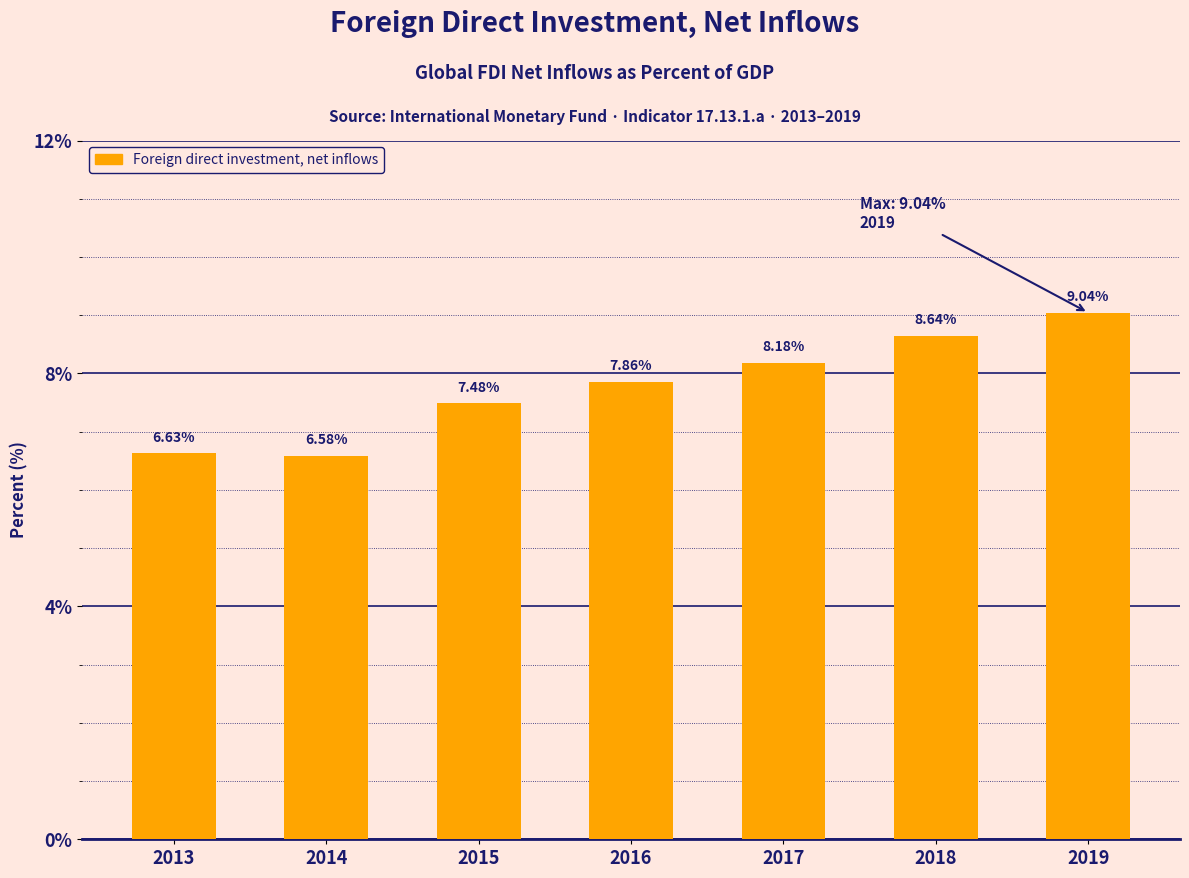

What is the value of the 6th bar from the left?

8.6